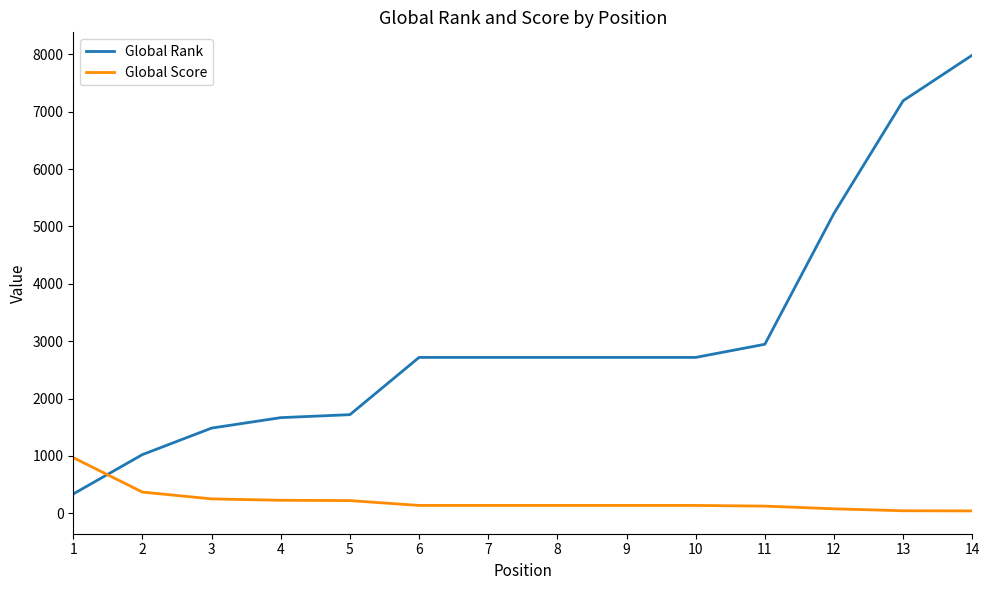

List the series in order of their overall mean, lowest first.

Global Score, Global Rank